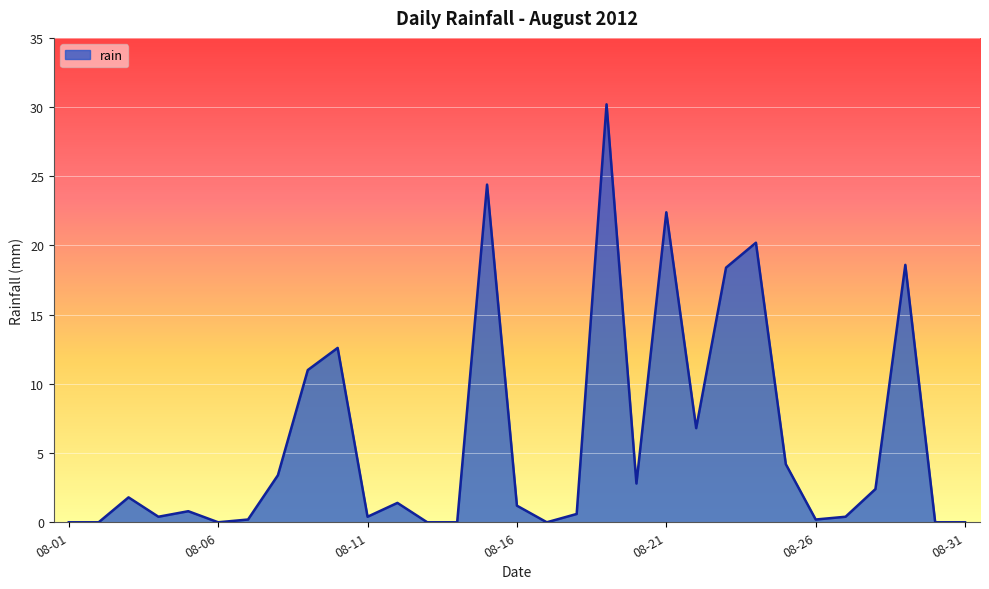

What is the maximum value shown in the chart?

30.2